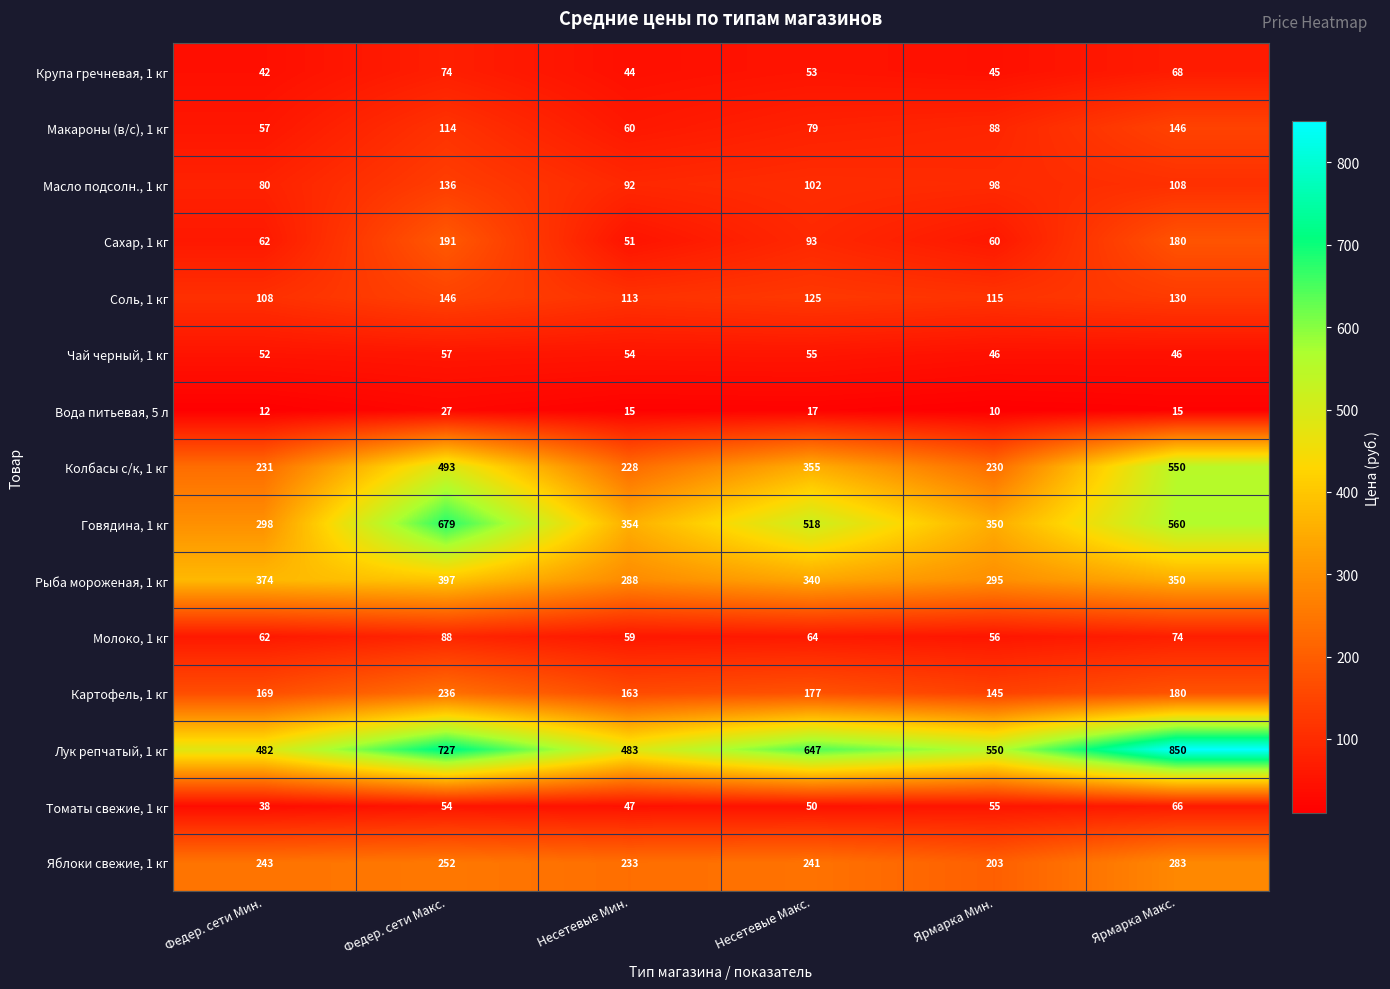

Which category has the highest value across all series?

Ярмарка Макс.